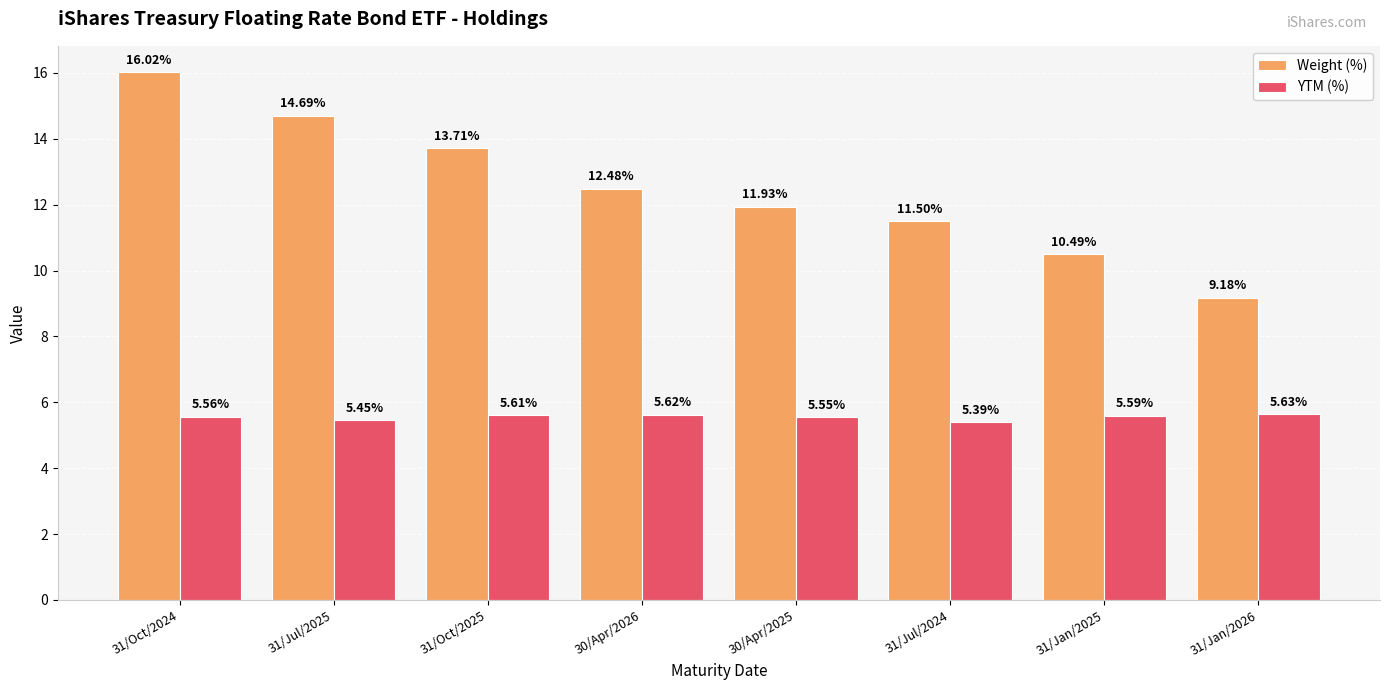

What is the sum of the YTM (%) values at 31/Jan/2026 and 31/Oct/2025?

11.2